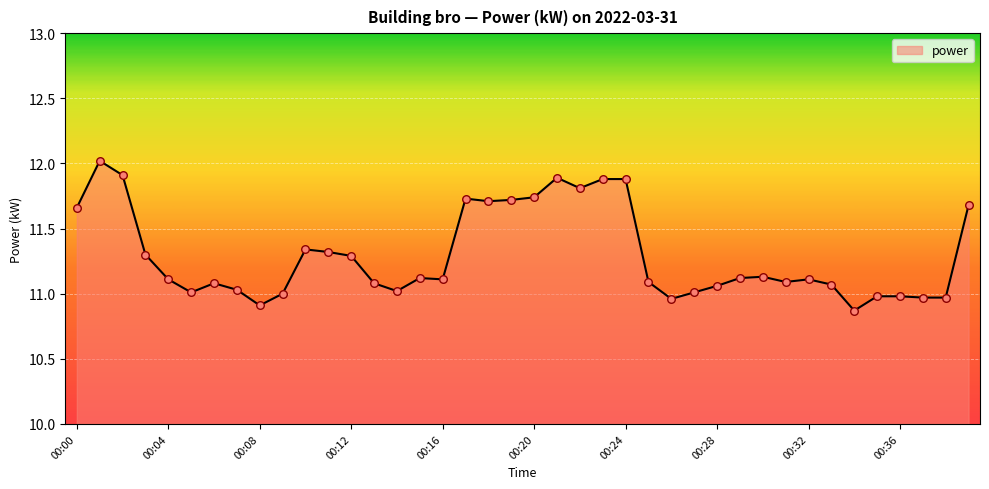

What is the maximum value shown in the chart?

12.0